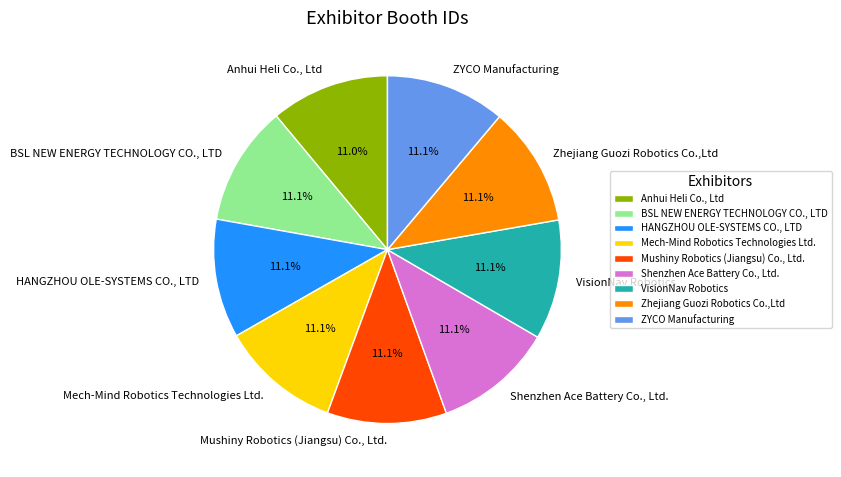

Is there a majority slice in this chart?

No